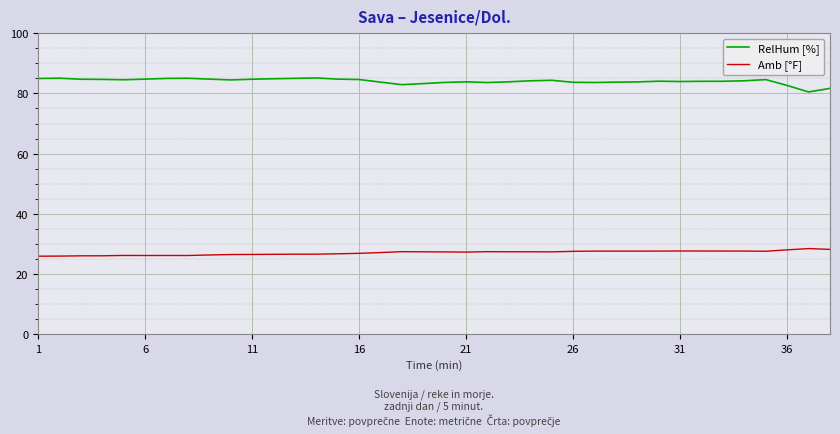

Rank the series by their average value, from highest to lowest.

RelHum [%], Amb [°F]